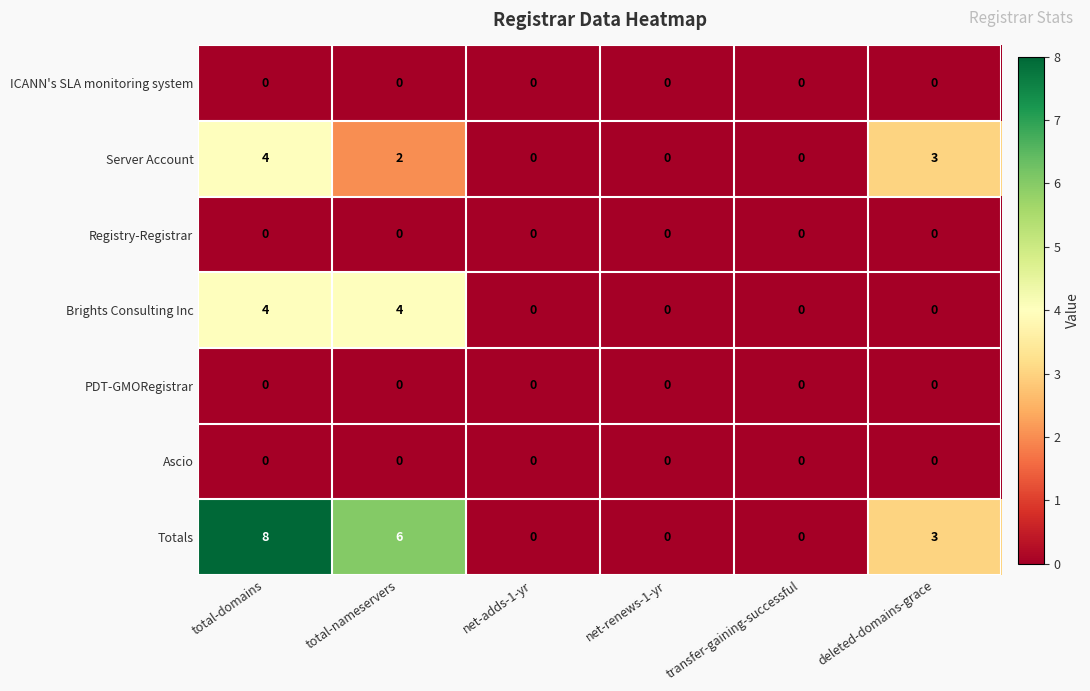

What is the difference between the maximum and second lowest values in the Brights Consulting Inc series?

4